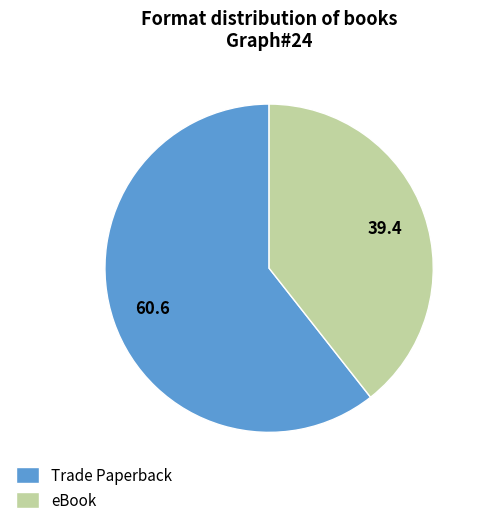

What is the ratio of the value at Trade Paperback to the value at eBook?

1.5